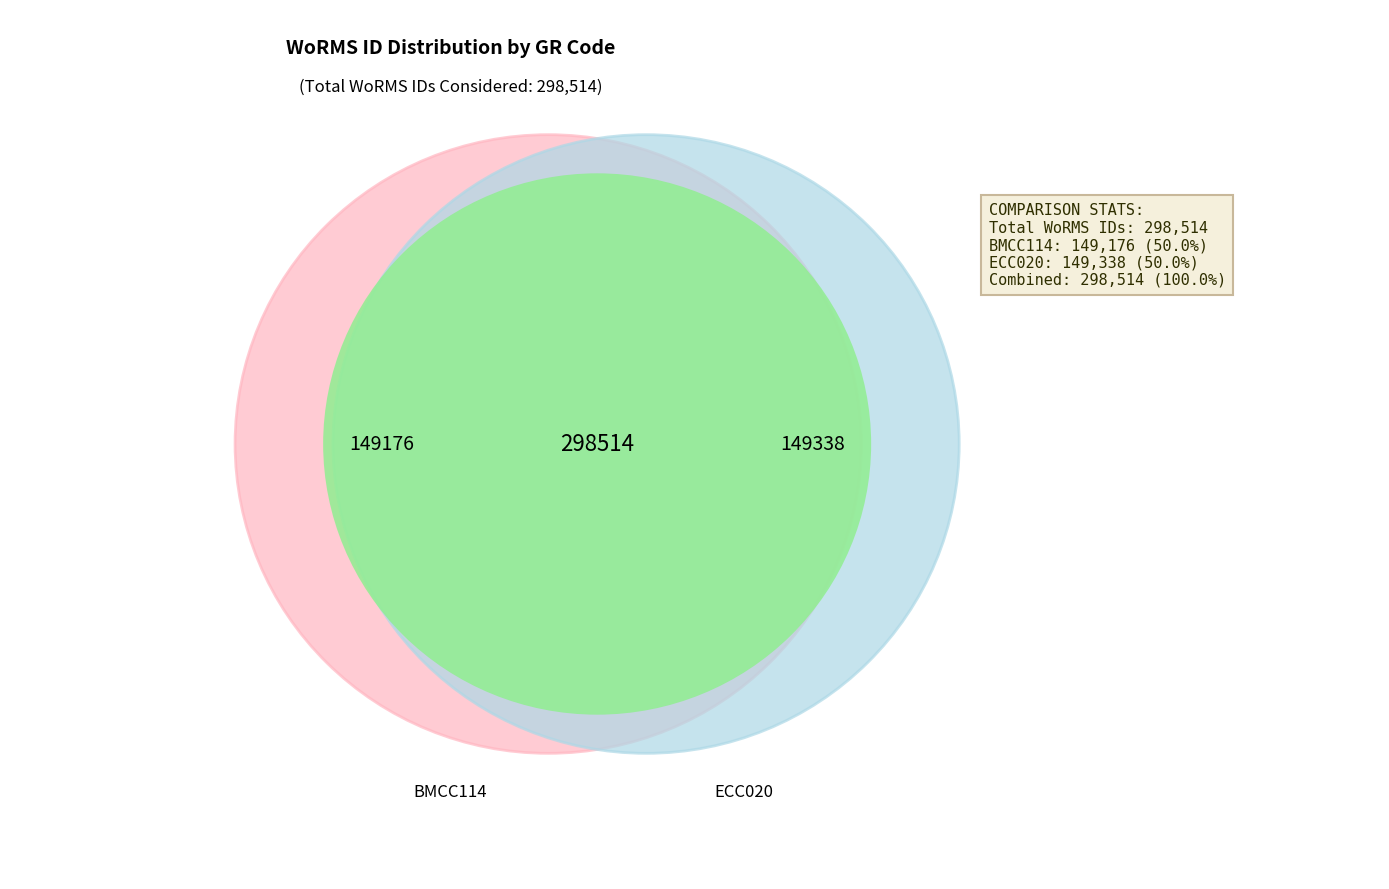

To the nearest percent, what is the combined percentage of BMCC114 and ECC020?

100%